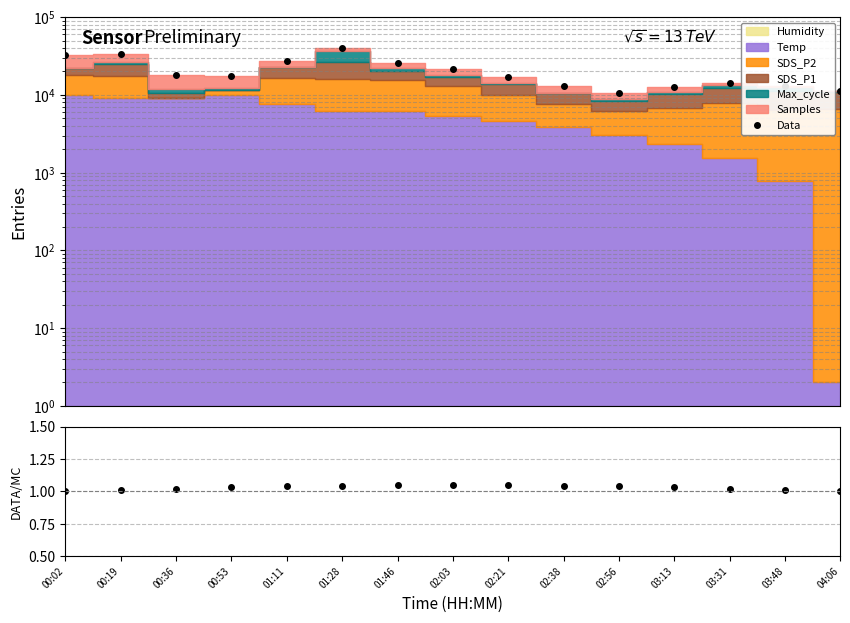

What is the highest value of the Data series?

40004.8